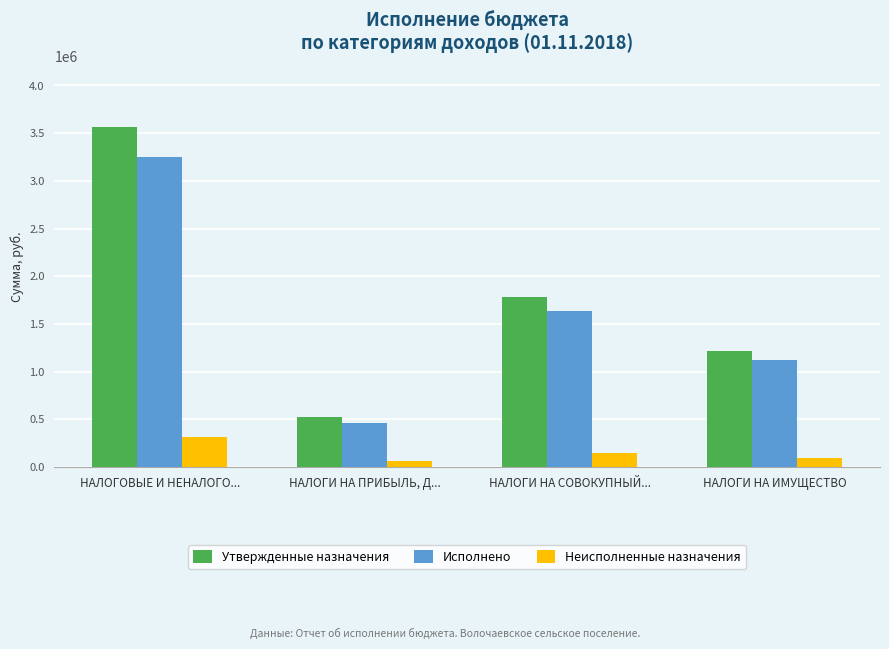

How many bars are there in total?

12